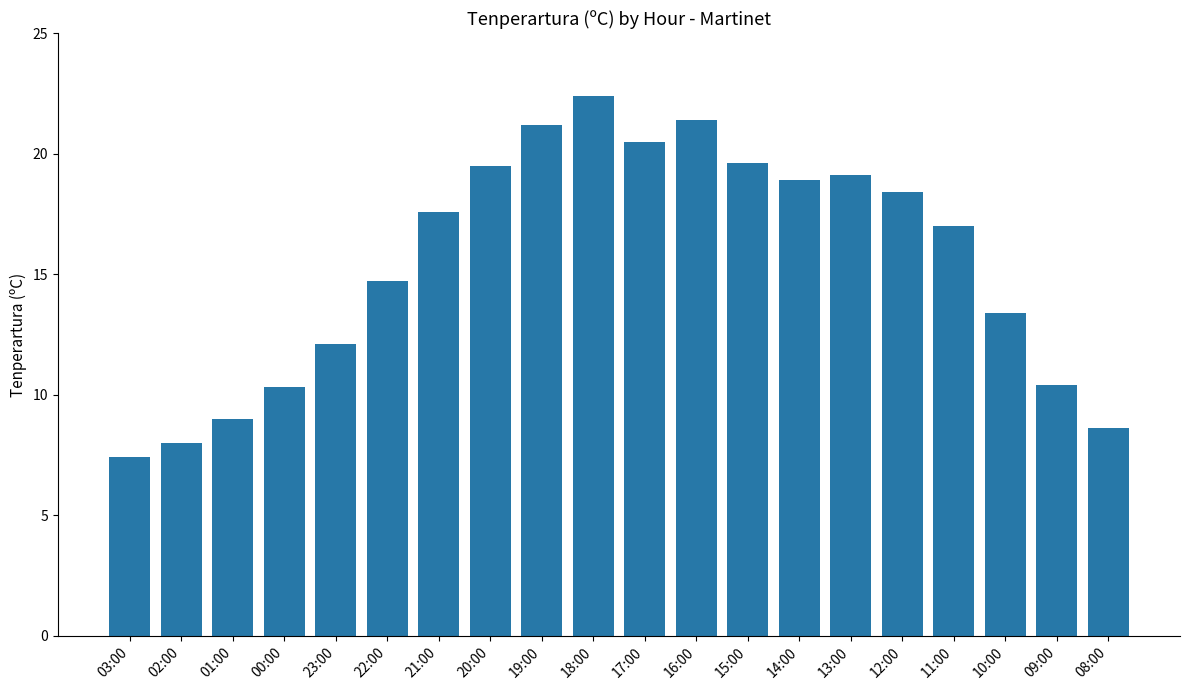

How many distinct data groups are displayed?

1